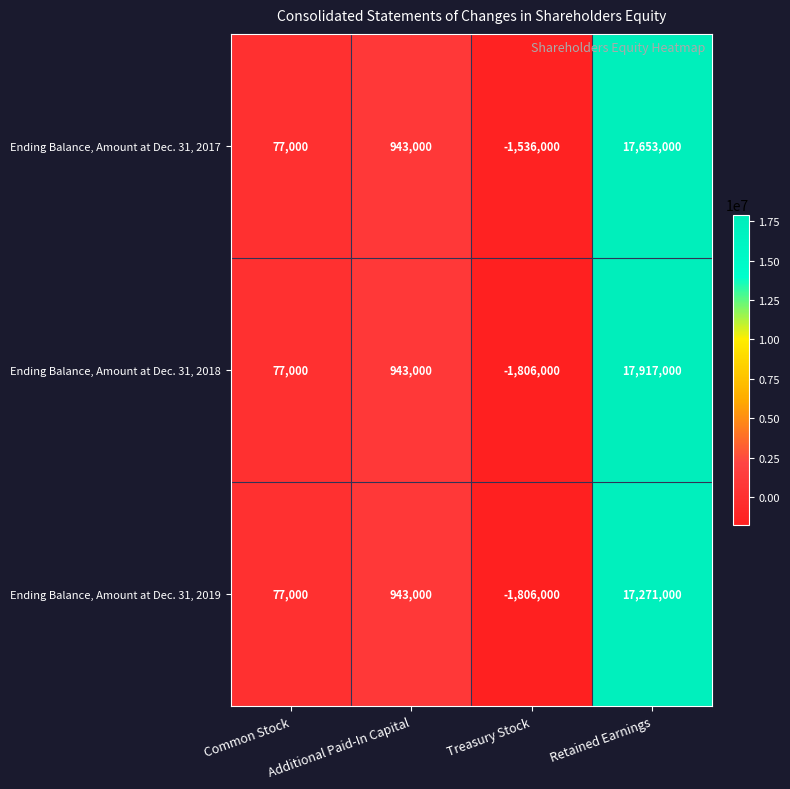

What is the average value of the Ending Balance, Amount at Dec. 31, 2018 series?

4282750